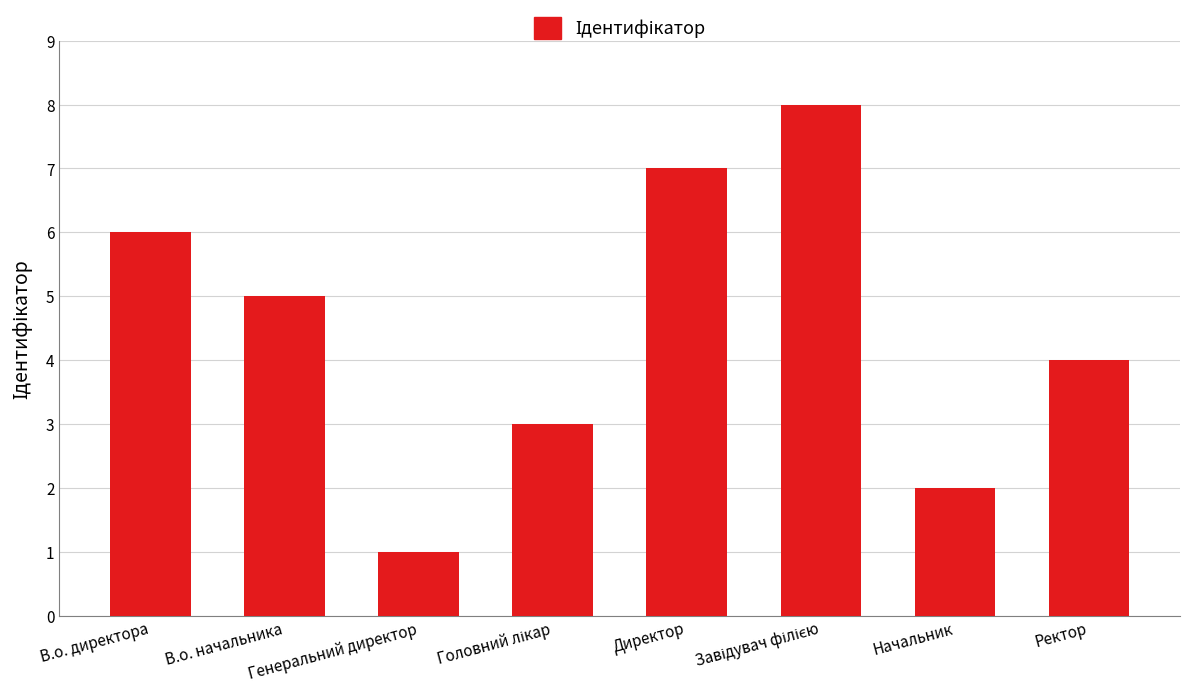

What is the change in value from В.о. директора to Начальник?

-4